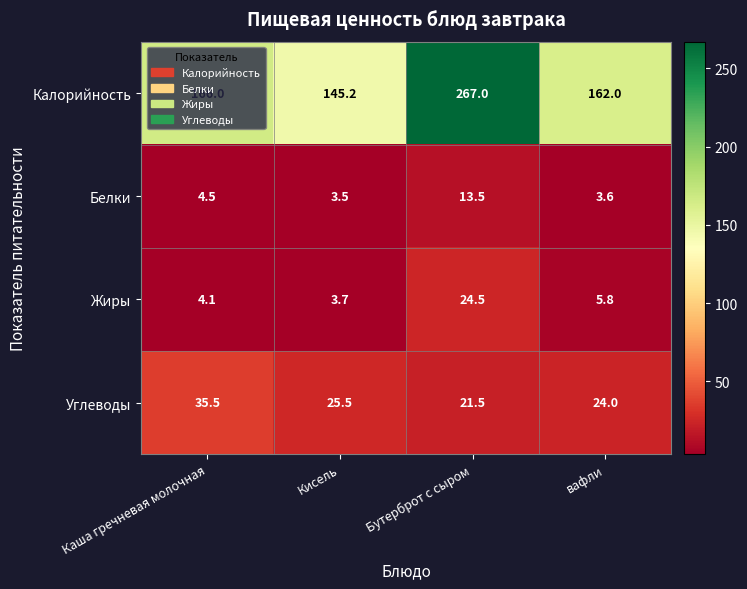

At which label does Углеводы reach its peak?

Каша гречневая молочная